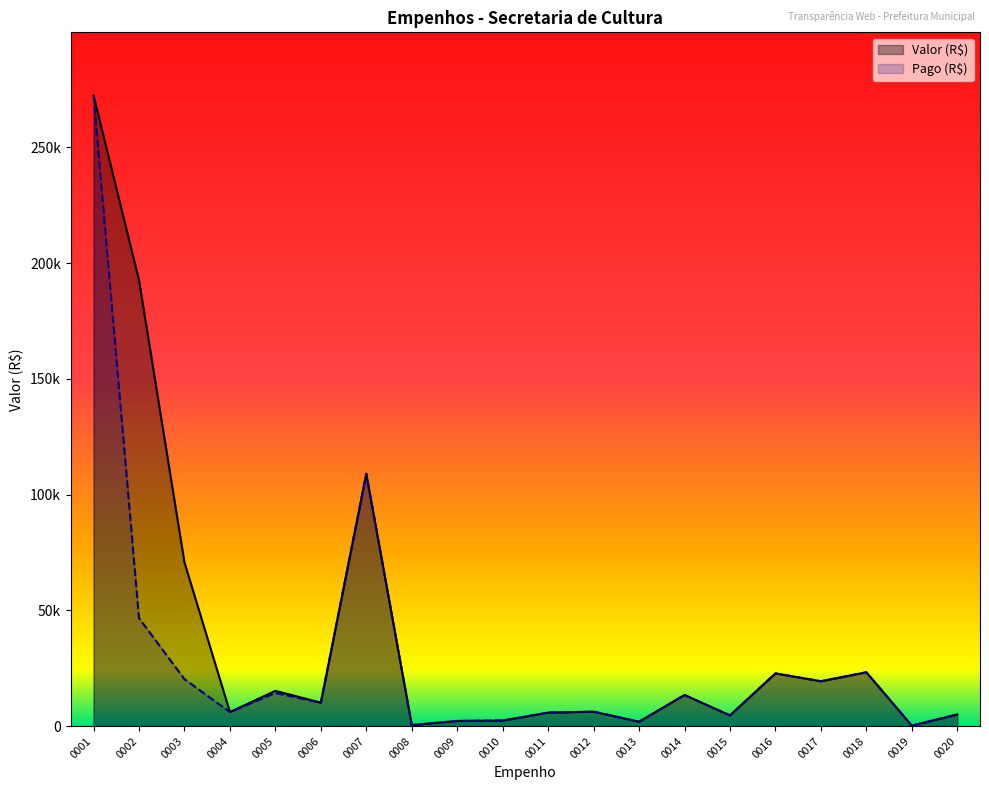

At which category is the sum across all series the highest?

0001